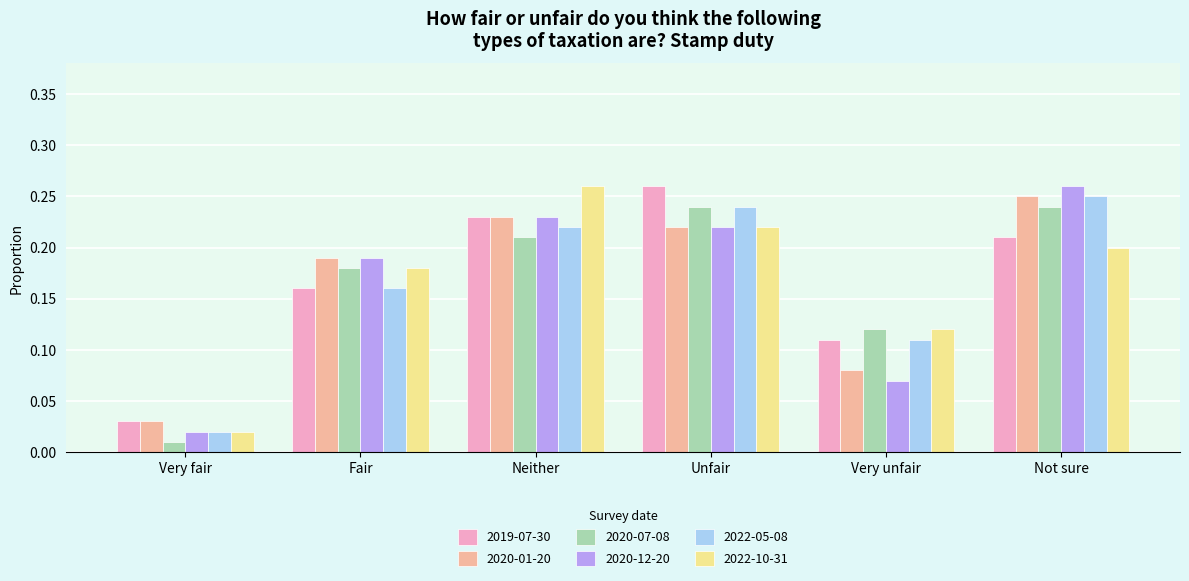

At how many categories does at least one series exceed 0?

6